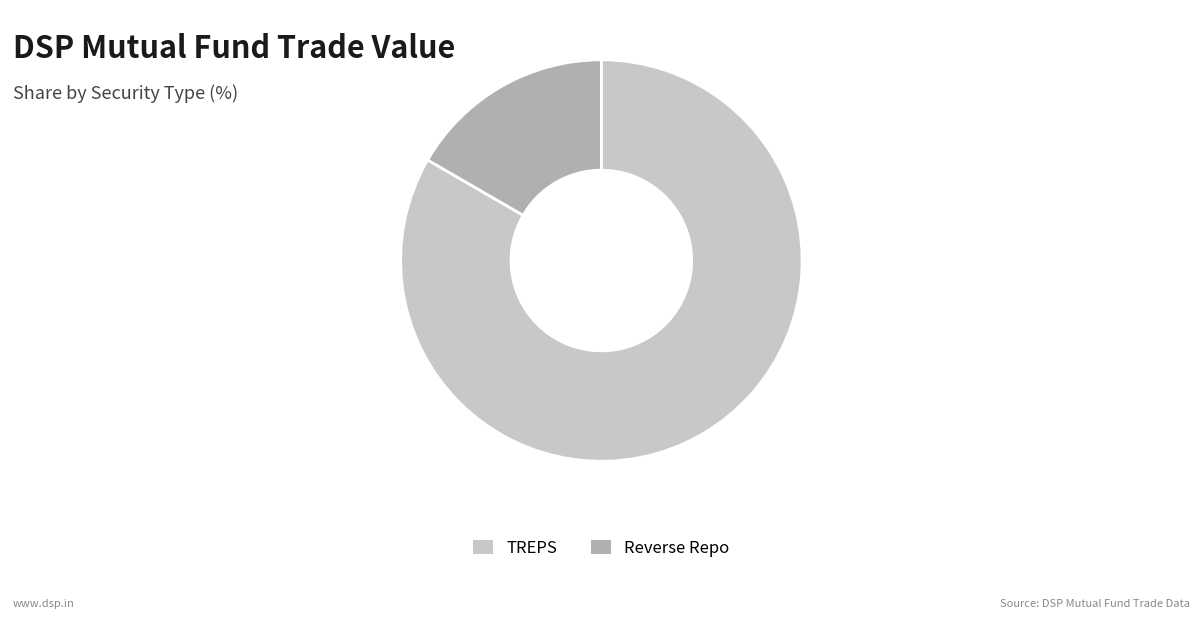

Is there a majority slice in this chart?

Yes